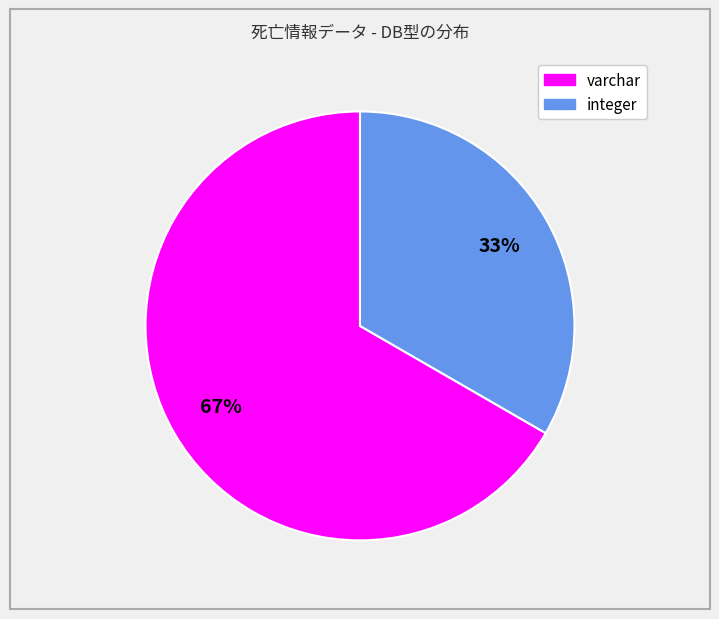

The integer slice represents 21% of the pie. True or false?

False